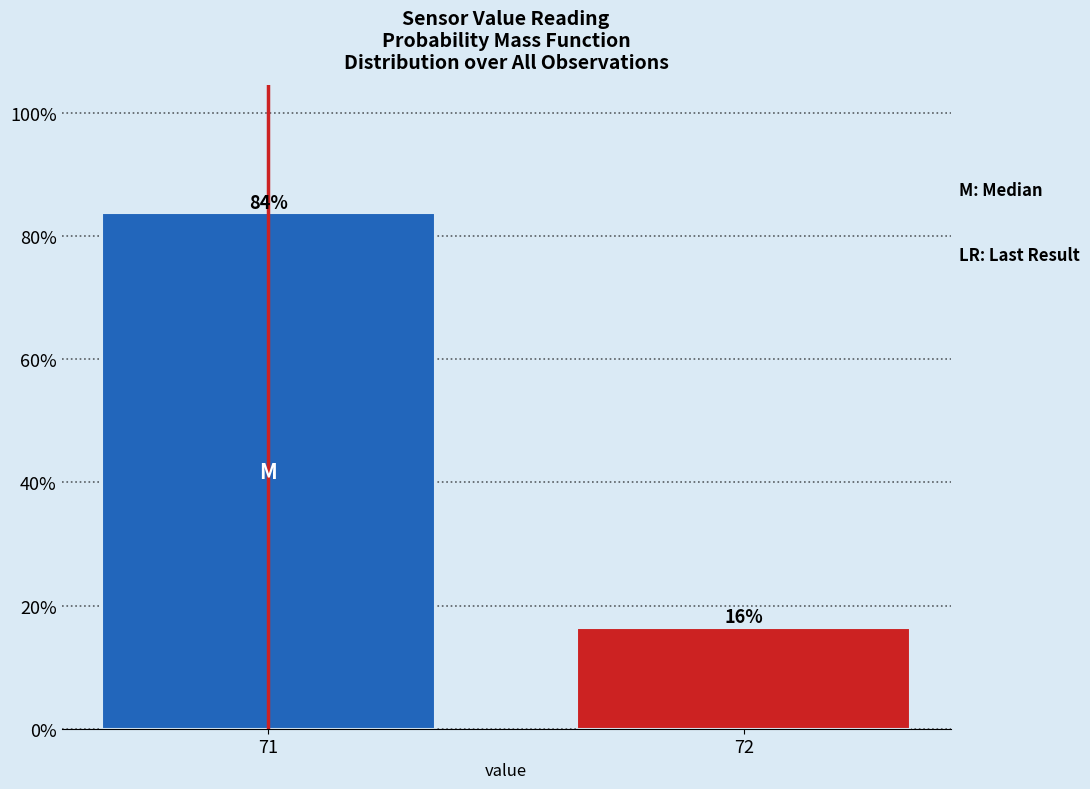

Is it true that the value at 72 is 16.4?

True